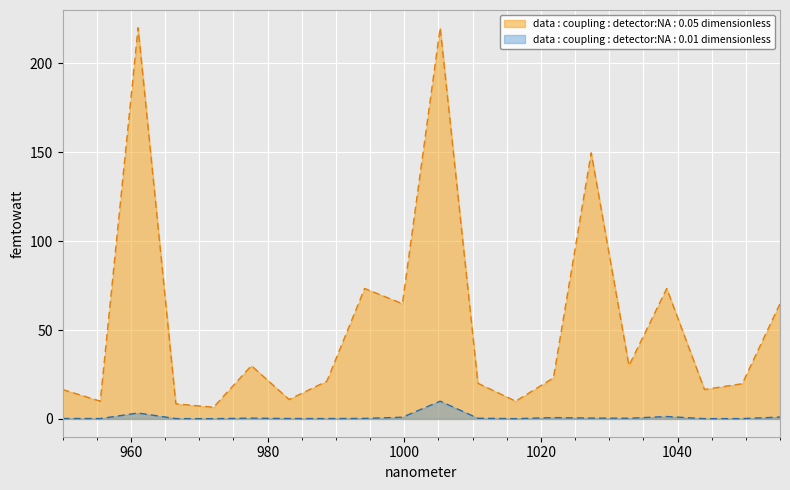

Which series has the largest total across all categories?

data : coupling : detector:NA : 0.05 dimensionless